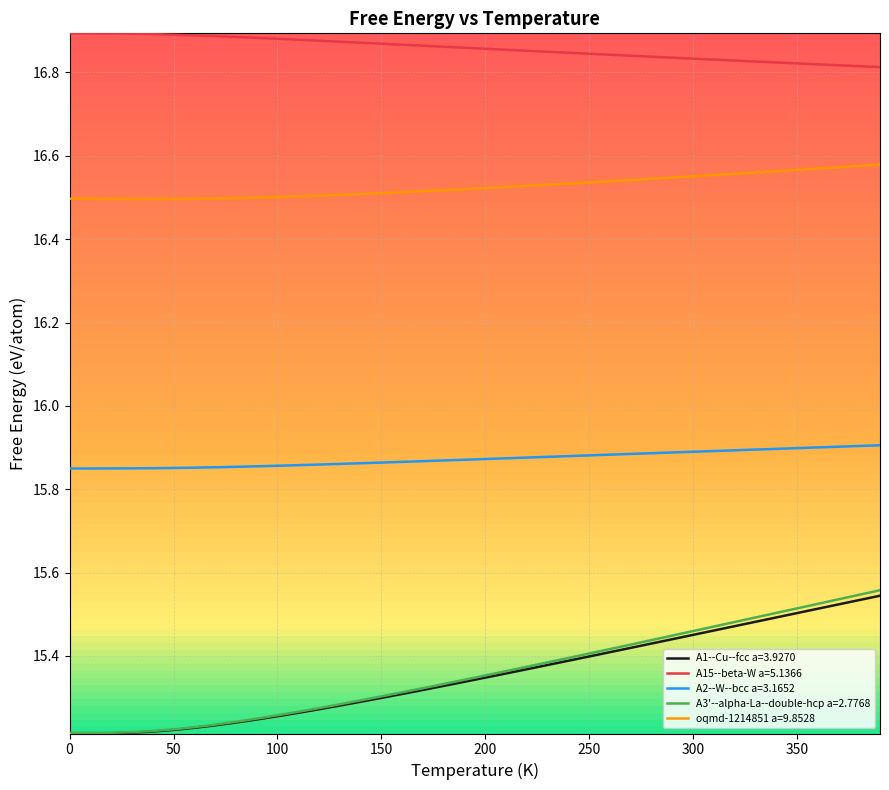

Does the chart have visible grid lines?

Yes